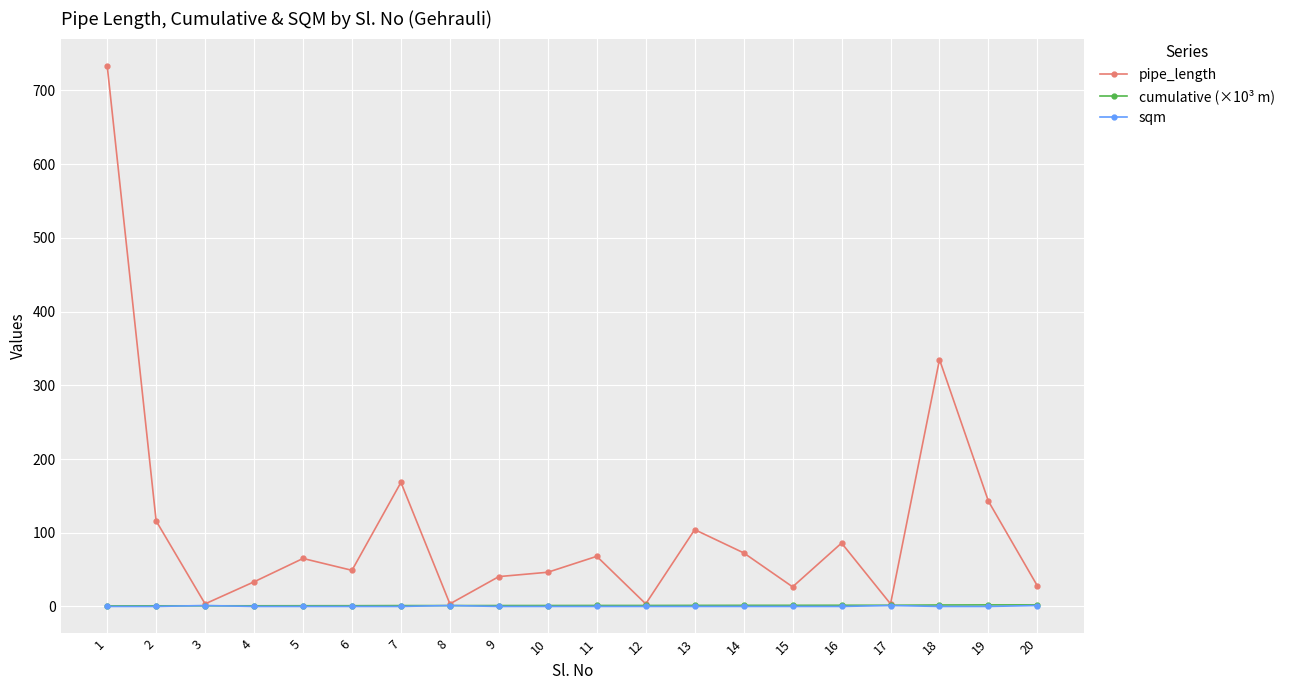

What is the value of the pipe_length point at the 16th from the left?

86.0